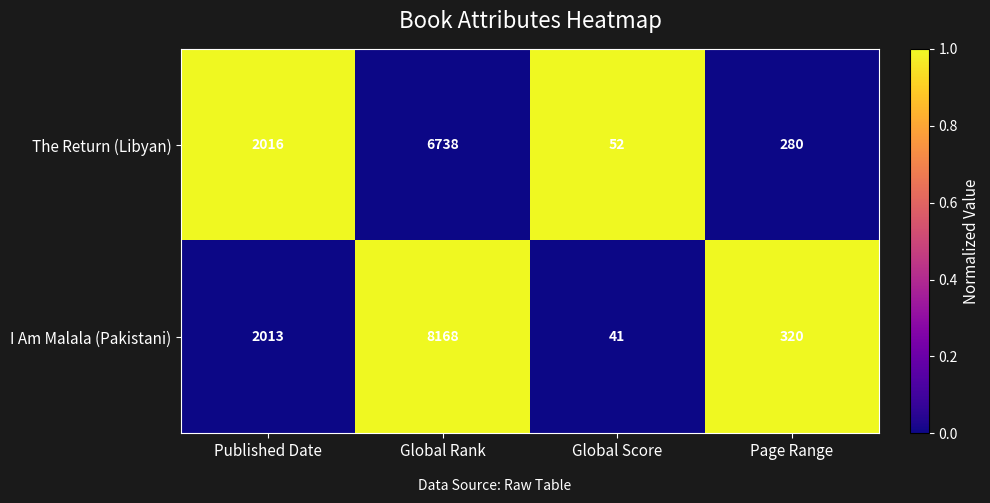

What is the difference between the maximum and minimum values in the The Return (Libyan) series?

6686